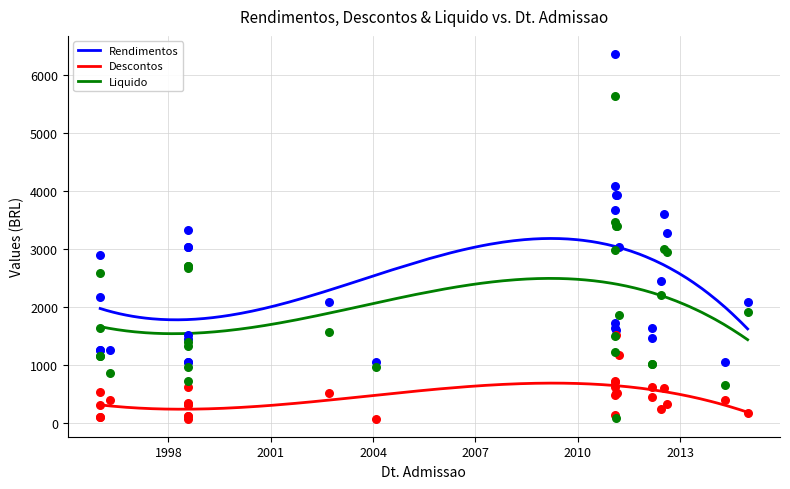

At which category is the sum across all series the highest?

01/02/2011